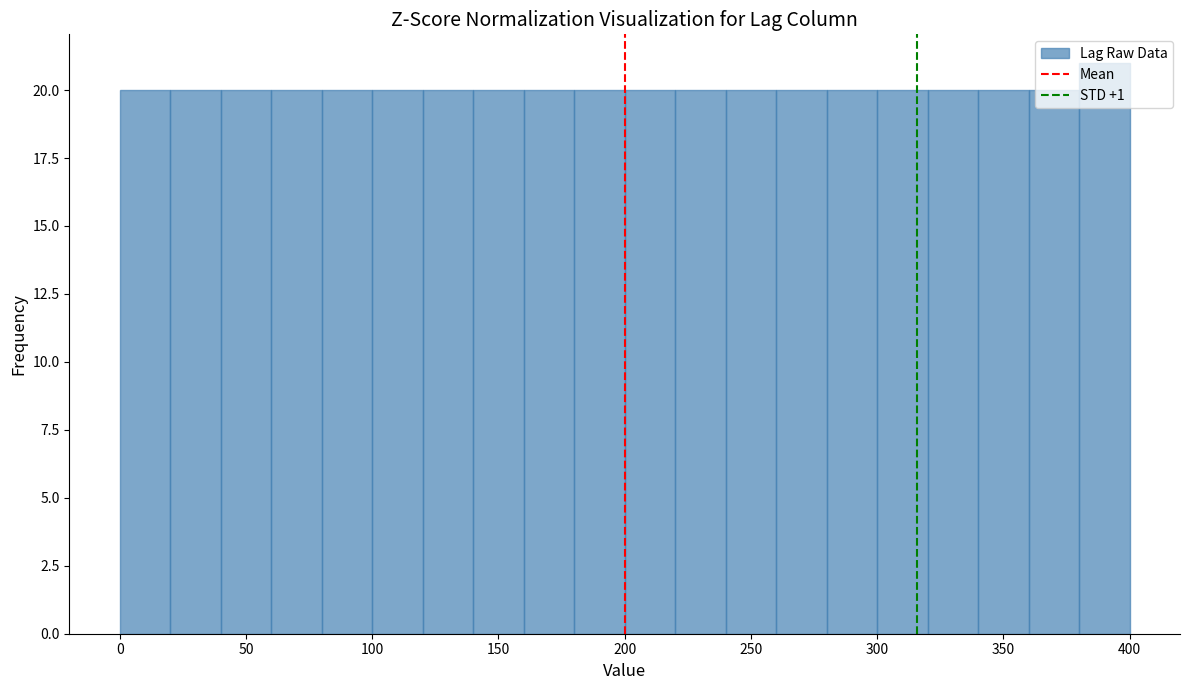

Reading left to right, transcribe this chart: for each bar, give the range it covers on the x-axis and its height. The values are not printed on the chart, so give them approximately, as read against the axis.

0 to 20: 20
20 to 40: 20
40 to 60: 20
60 to 80: 20
80 to 100: 20
100 to 120: 20
120 to 140: 20
140 to 160: 20
160 to 180: 20
180 to 200: 20
200 to 220: 20
220 to 240: 20
240 to 260: 20
260 to 280: 20
280 to 300: 20
300 to 320: 20
320 to 340: 20
340 to 360: 20
360 to 380: 20
380 to 400: 21